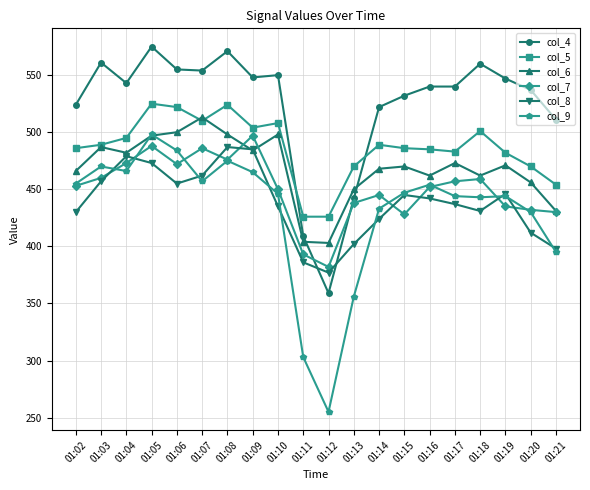

What is the value of the col_9 point at the 18th from the left?

444